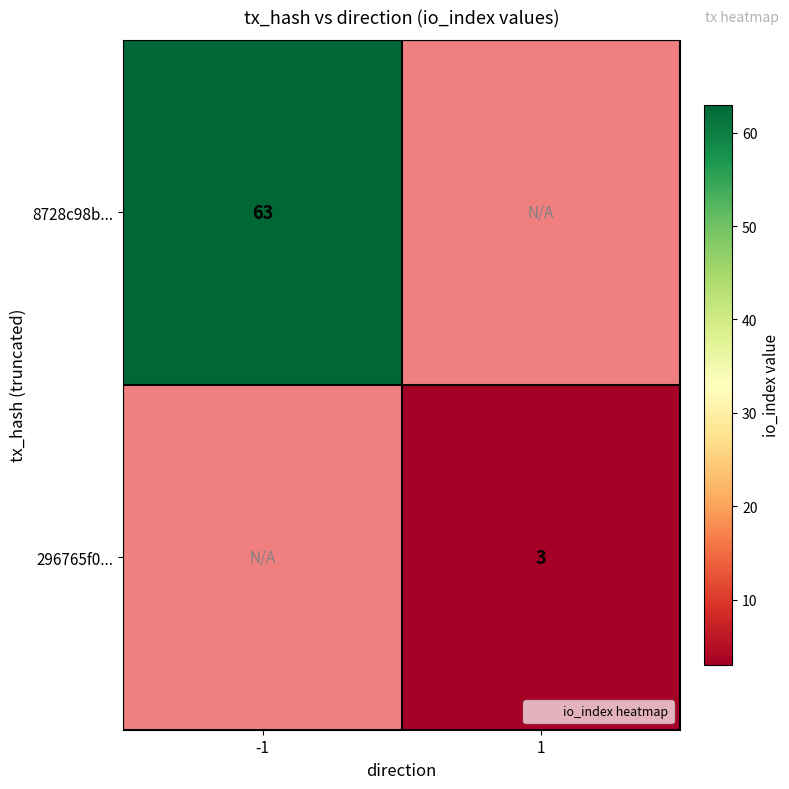

List the labels in order of 296765f0... value, largest first.

-1, 1